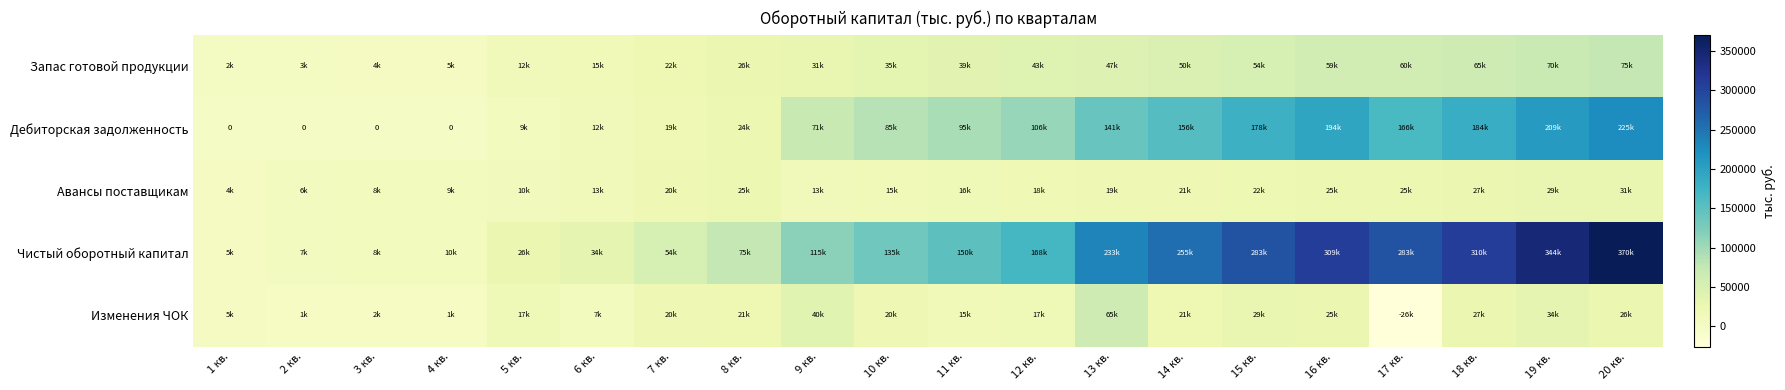

List the labels in order of Чистый оборотный капитал value, smallest first.

1 кв., 2 кв., 3 кв., 4 кв., 5 кв., 6 кв., 7 кв., 8 кв., 9 кв., 10 кв., 11 кв., 12 кв., 13 кв., 14 кв., 17 кв., 15 кв., 16 кв., 18 кв., 19 кв., 20 кв.